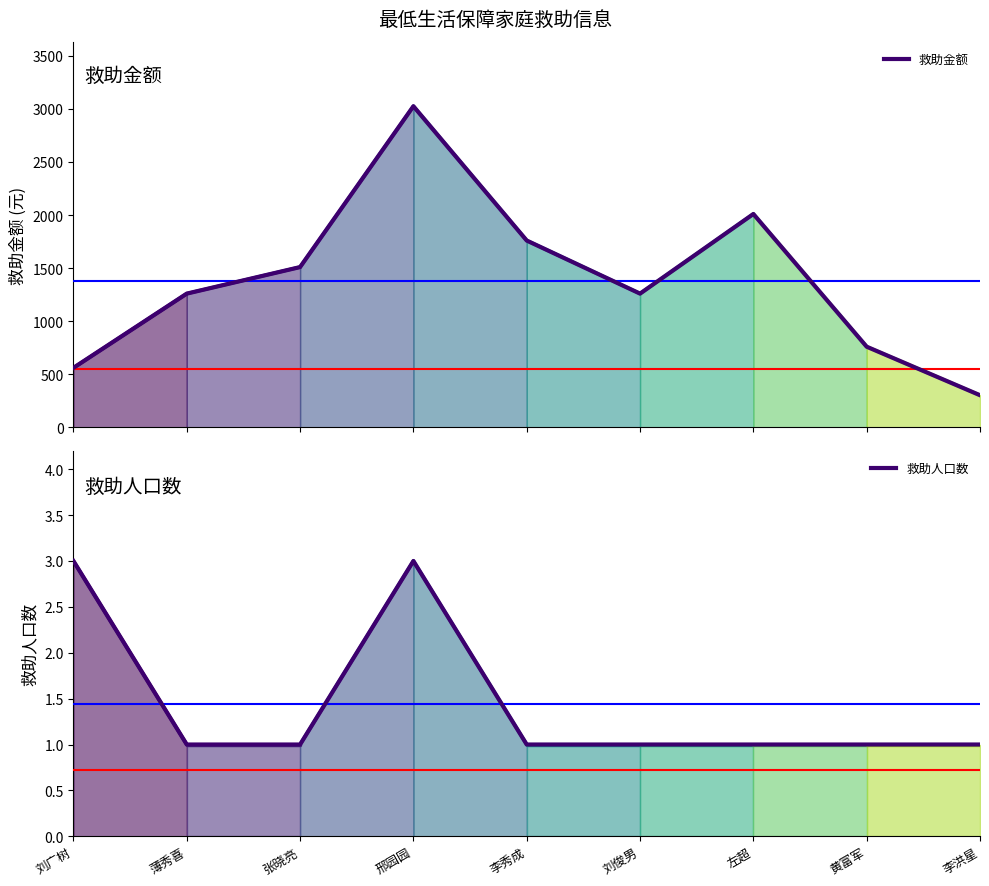

What is the total value across all series at 李洪星?

304